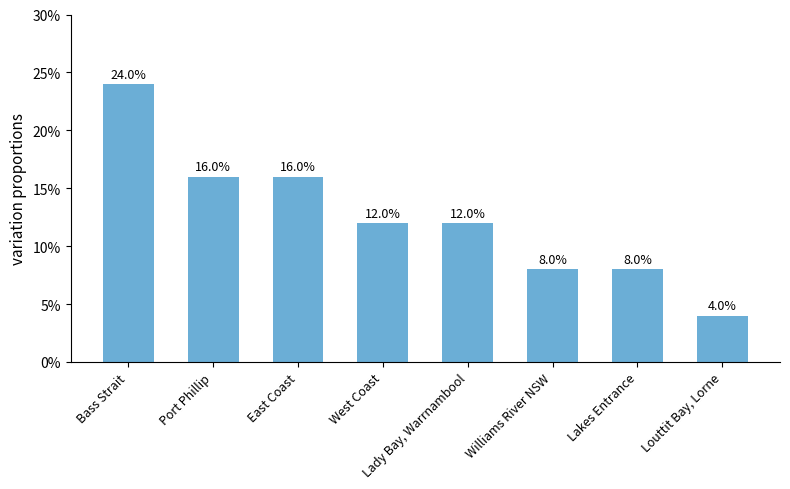

Approximately how many times larger is the value at Louttit Bay, Lorne compared to West Coast?

0.3